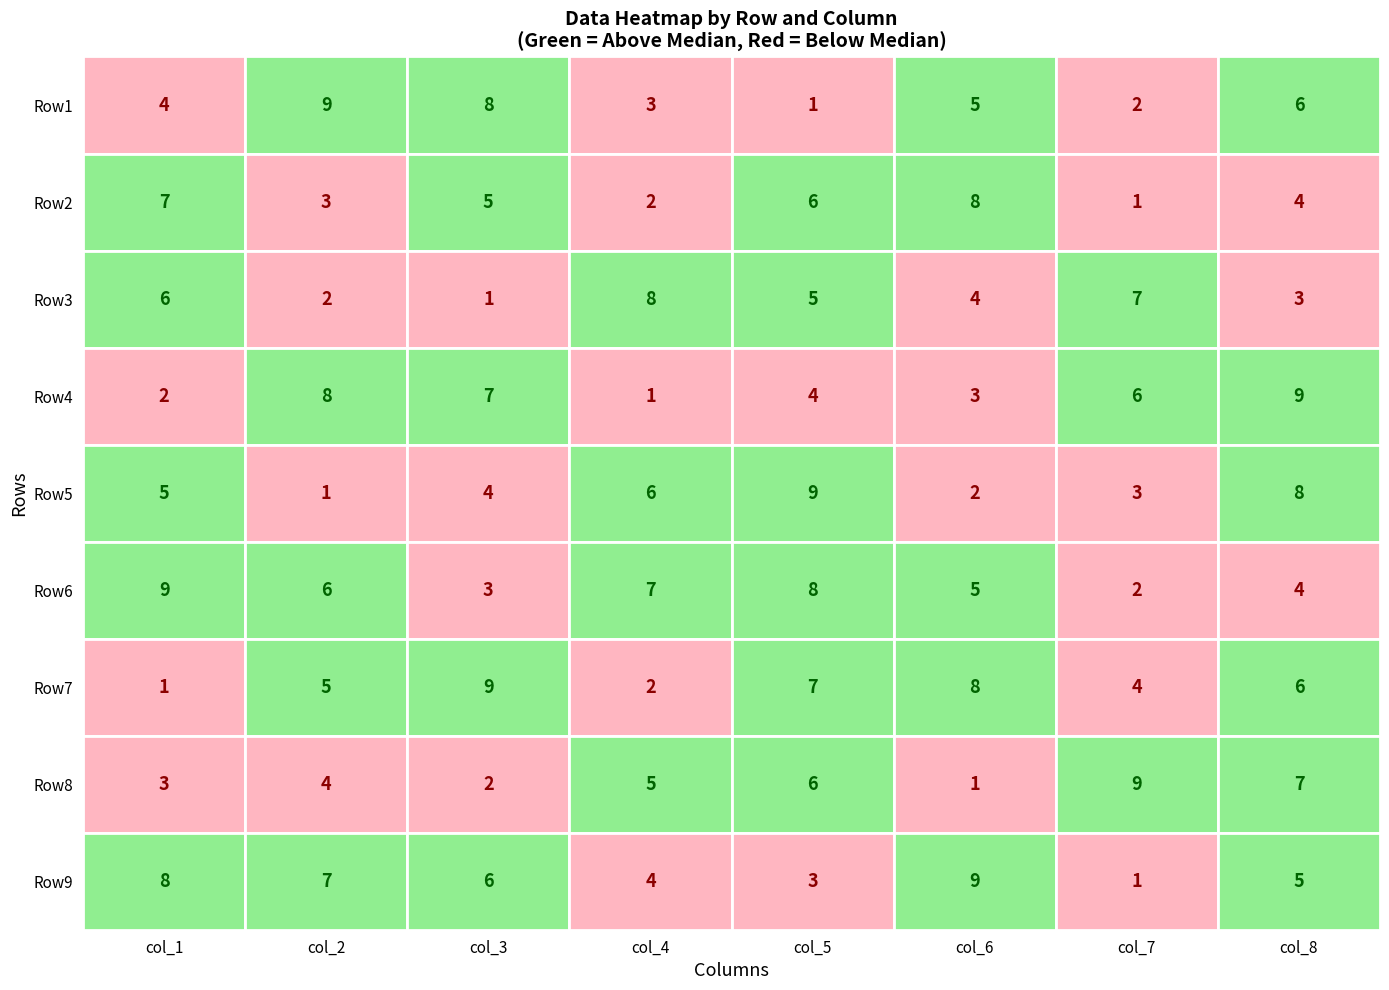

Which series has the largest range (max minus min)?

Row1